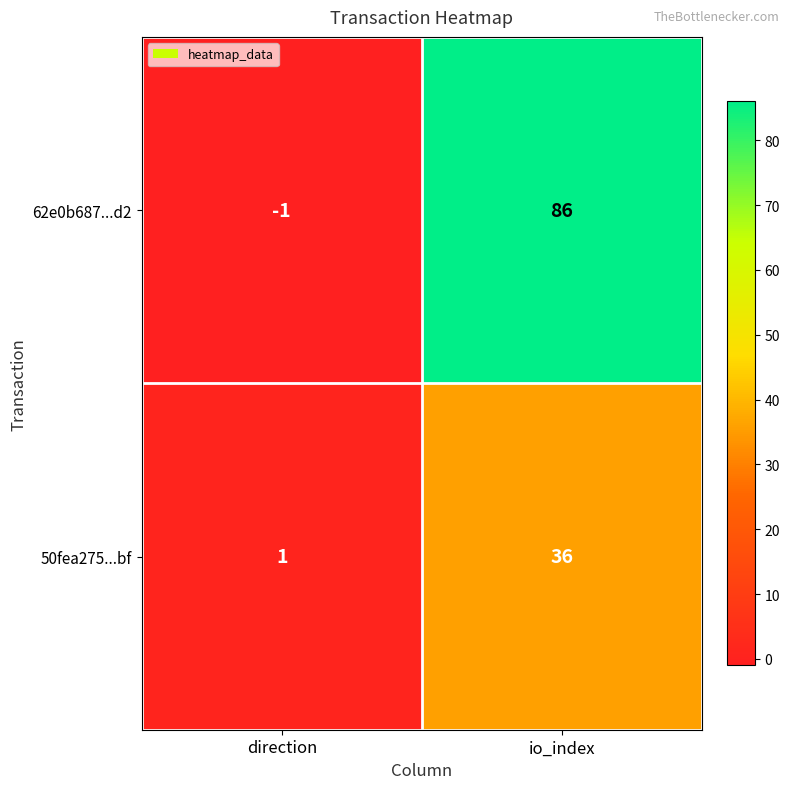

Which series has the largest range (max minus min)?

62e0b687...d2